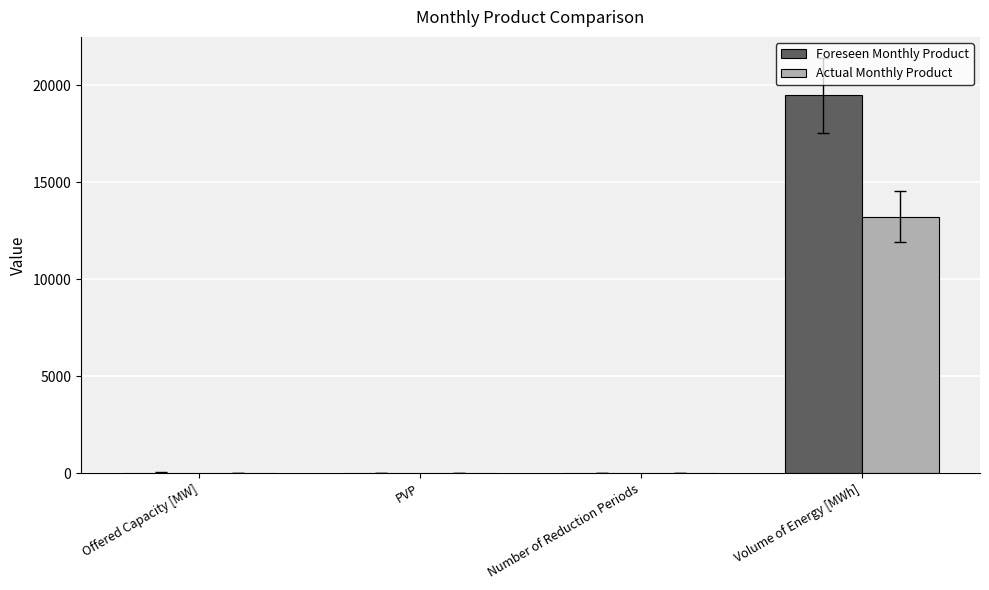

What is the difference between the Foreseen Monthly Product values at PVP and Volume of Energy [MWh]?

19484.4